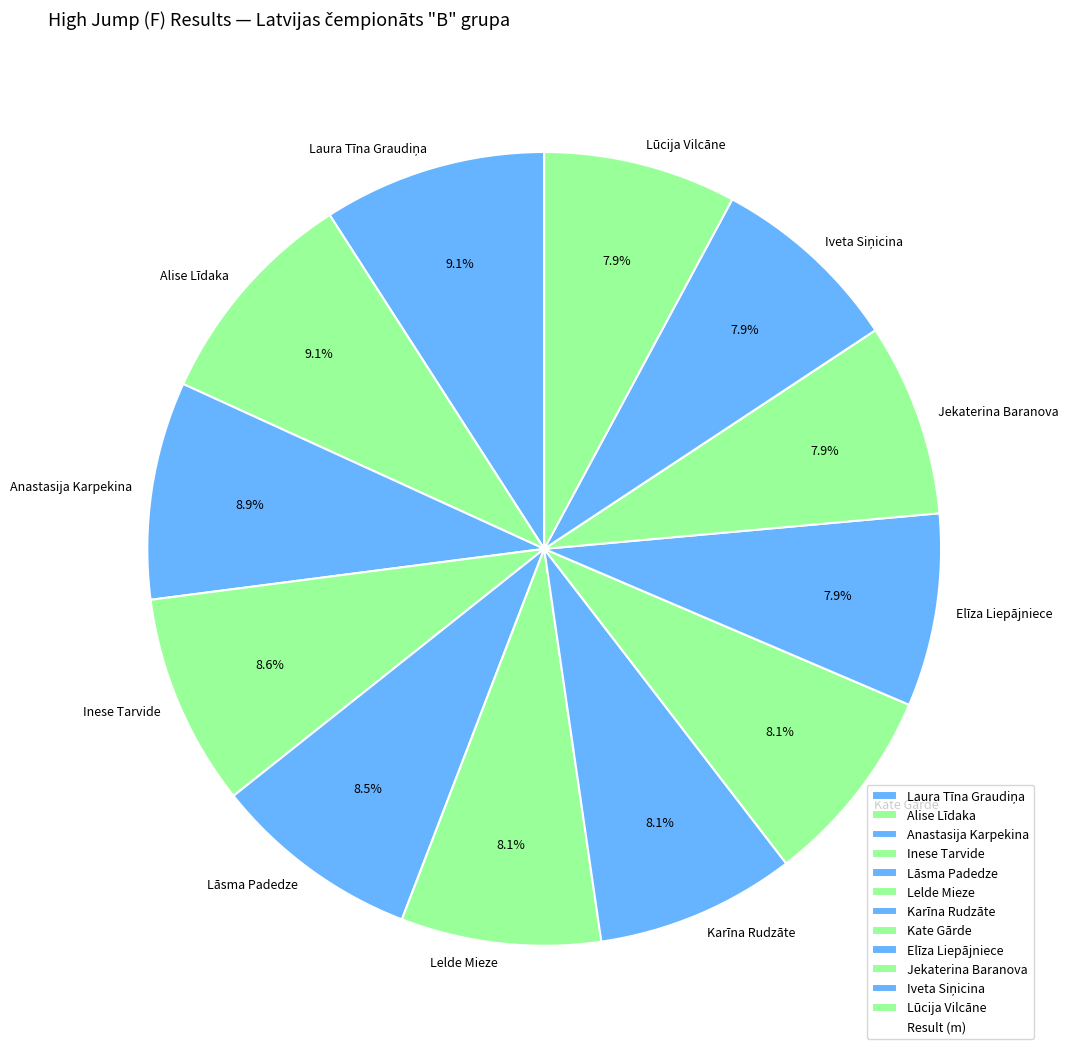

Which has a higher value, Lūcija Vilcāne or Inese Tarvide?

Inese Tarvide